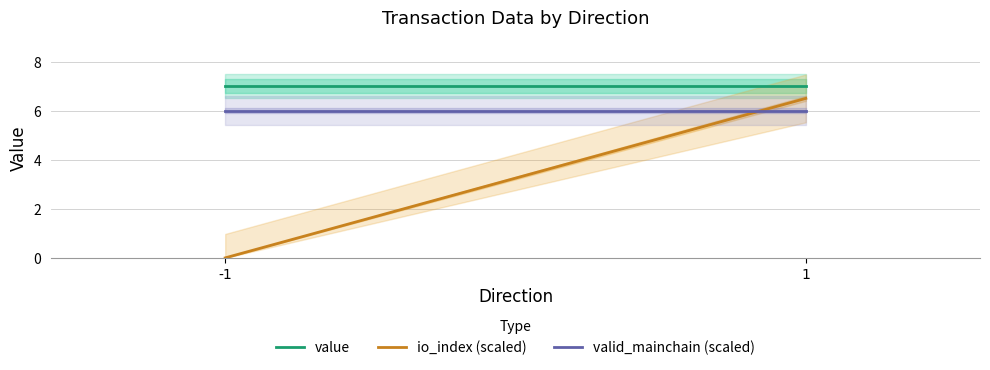

What is the greatest value displayed?

7.0